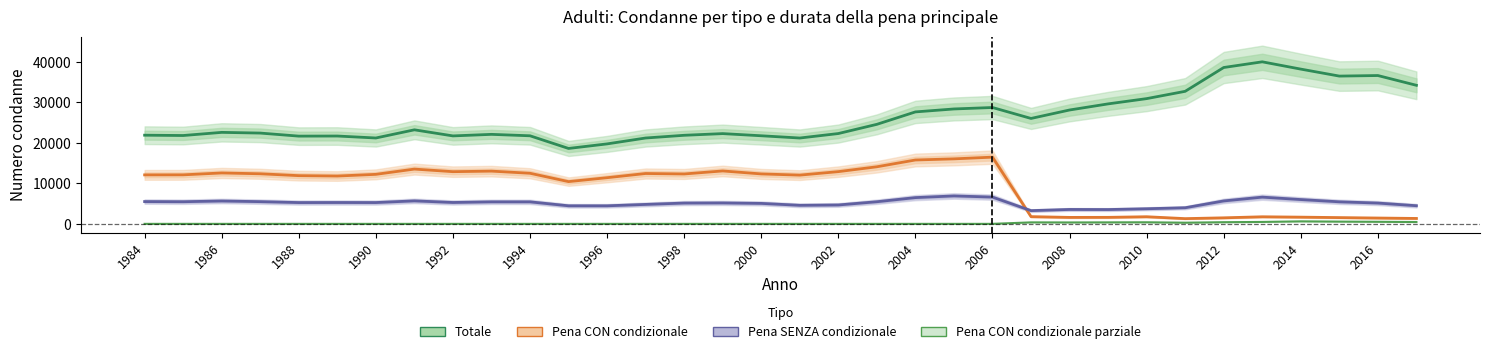

Is the value of Totale at 17 greater than the value of Pena SENZA condizionale at 28?

Yes